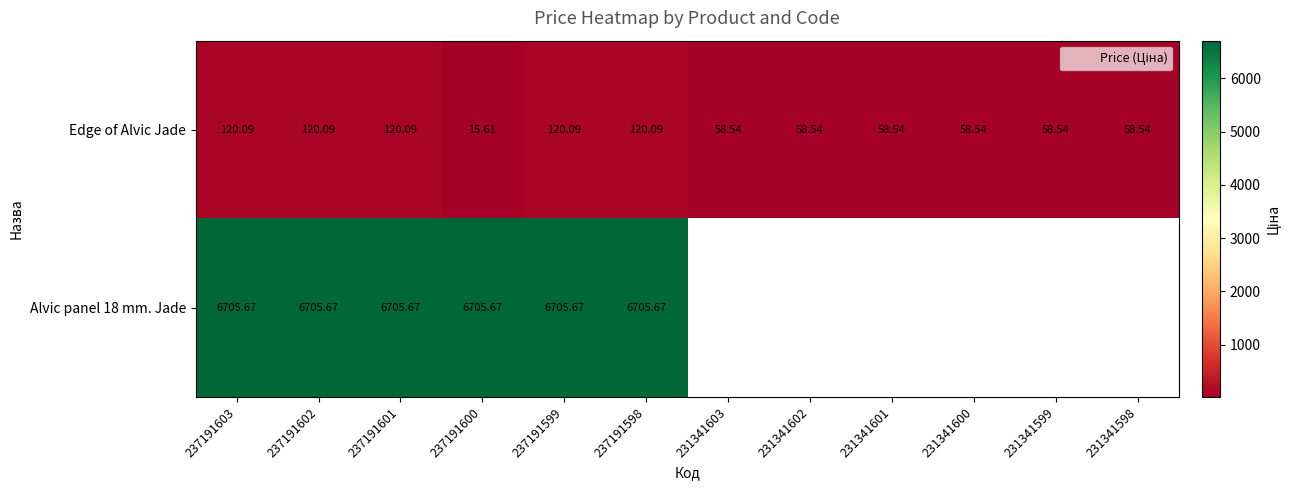

At which category is the sum across all series the highest?

237191603